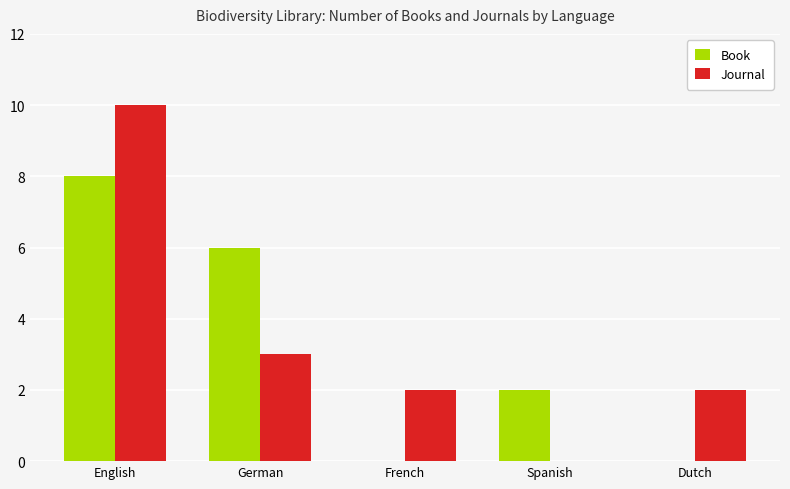

What is the total value across all series at English?

18